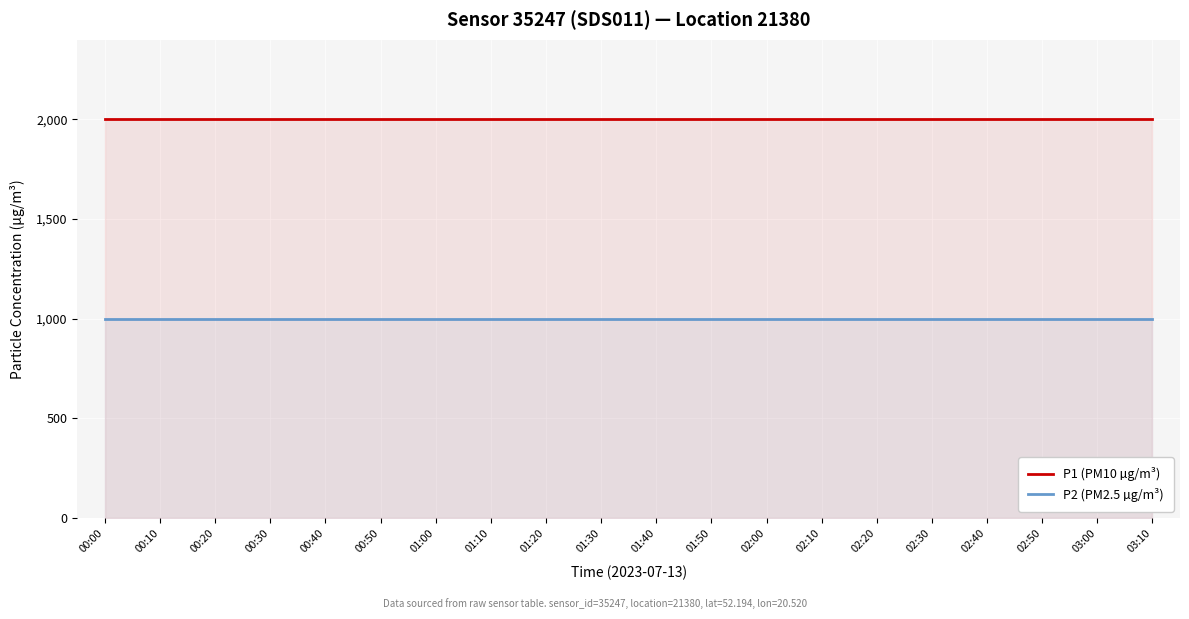

True or false: P2 (PM2.5 µg/m³) has more than 1 interior local peaks.

False